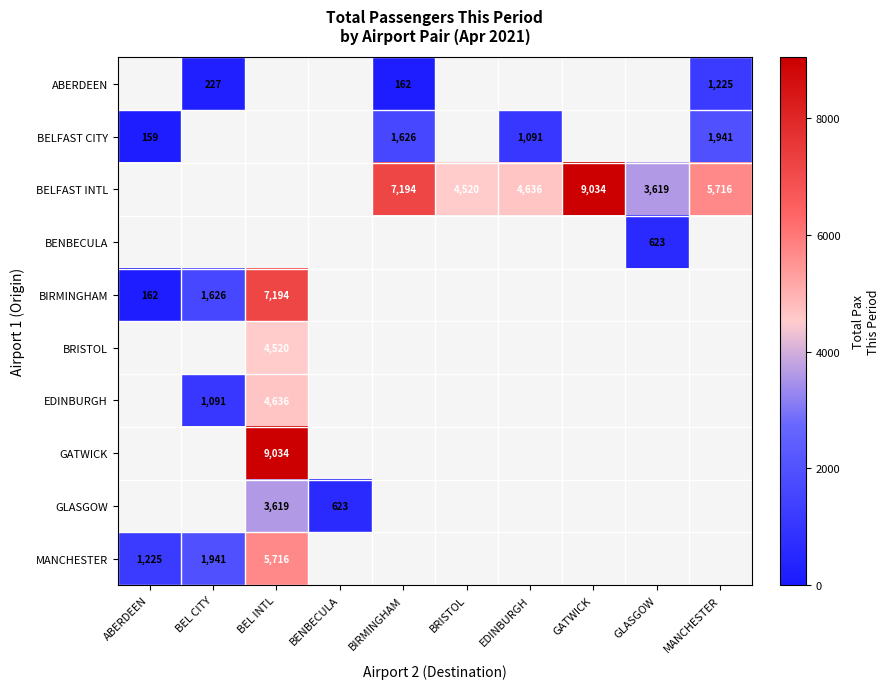

Is the value of ABERDEEN at BIRMINGHAM greater than the value of BELFAST INTL at GATWICK?

No